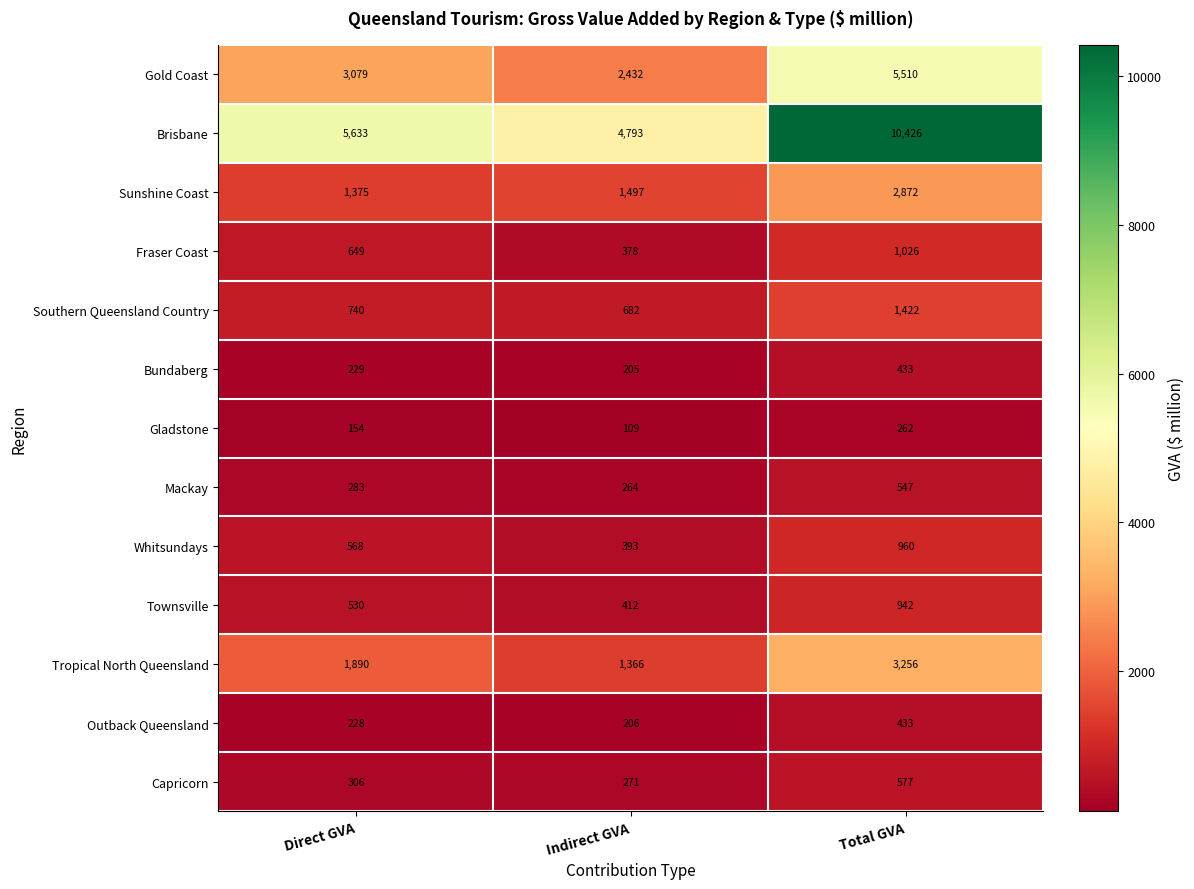

Which series has the largest range (max minus min)?

Brisbane